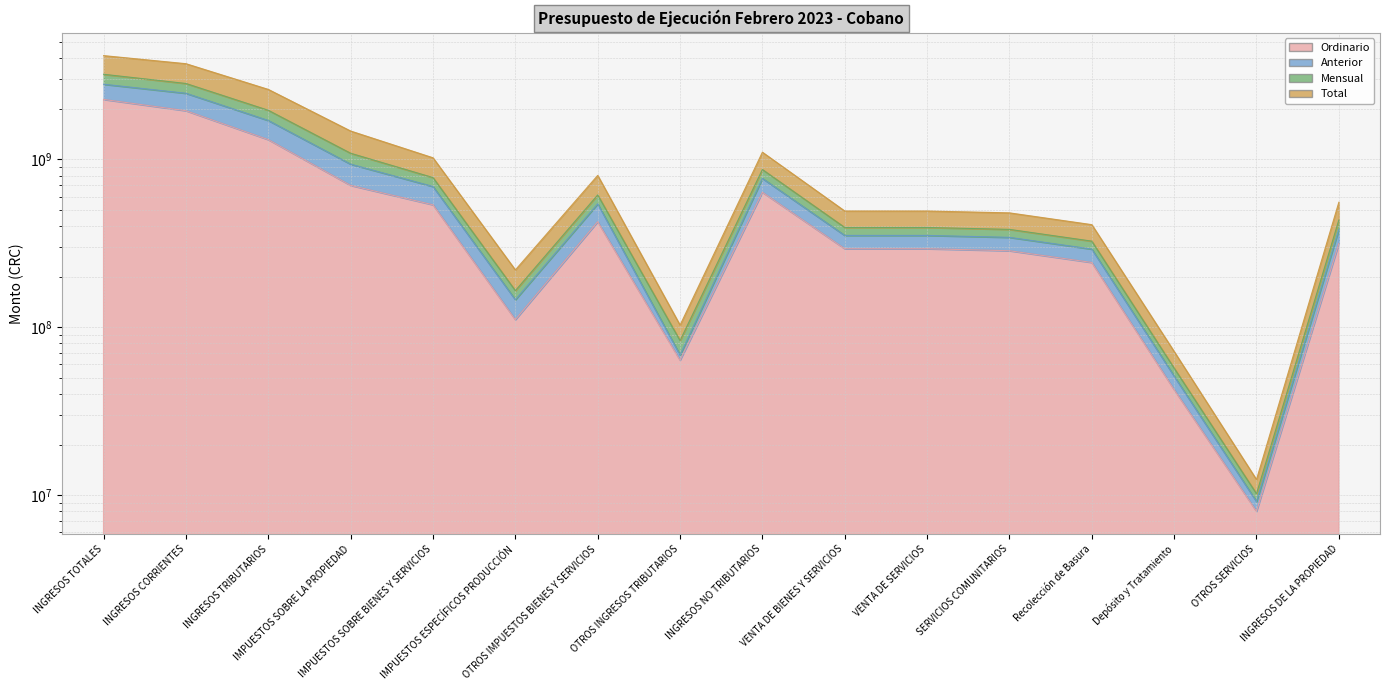

At which category is the sum across all series the highest?

INGRESOS TOTALES